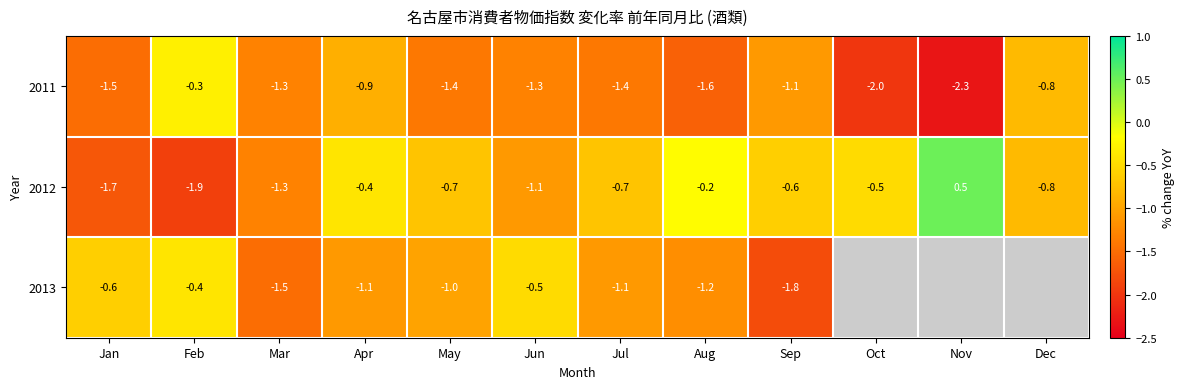

What is the difference between the maximum and minimum values in the 2012 series?

2.4